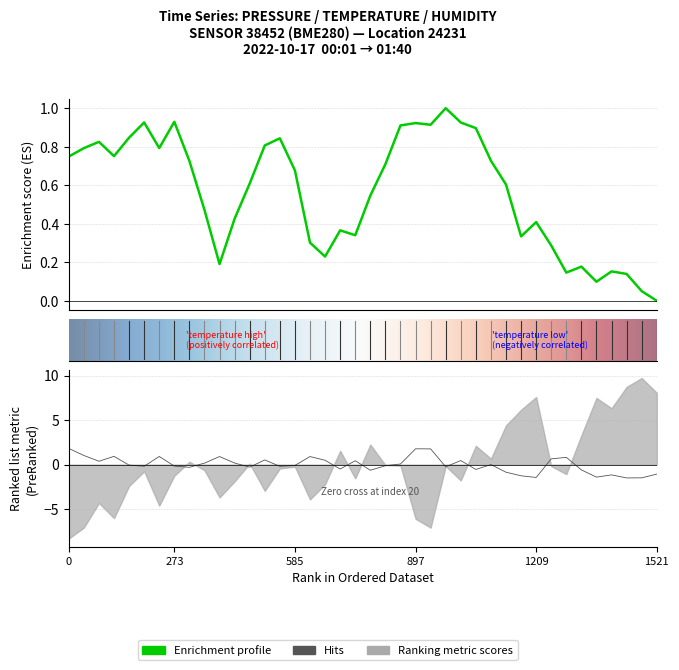

Where is the first local maximum for pressure?

00:06